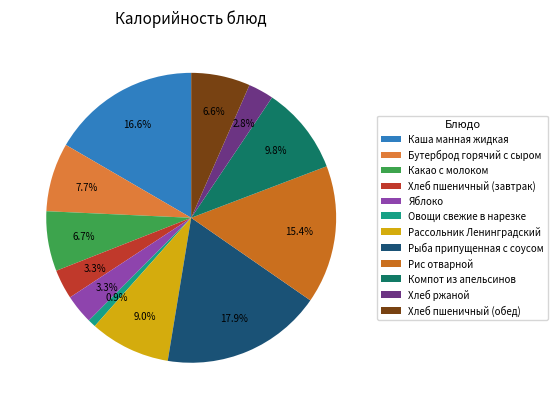

To the nearest percent, what percentage of the pie is Рассольник Ленинградский?

9%